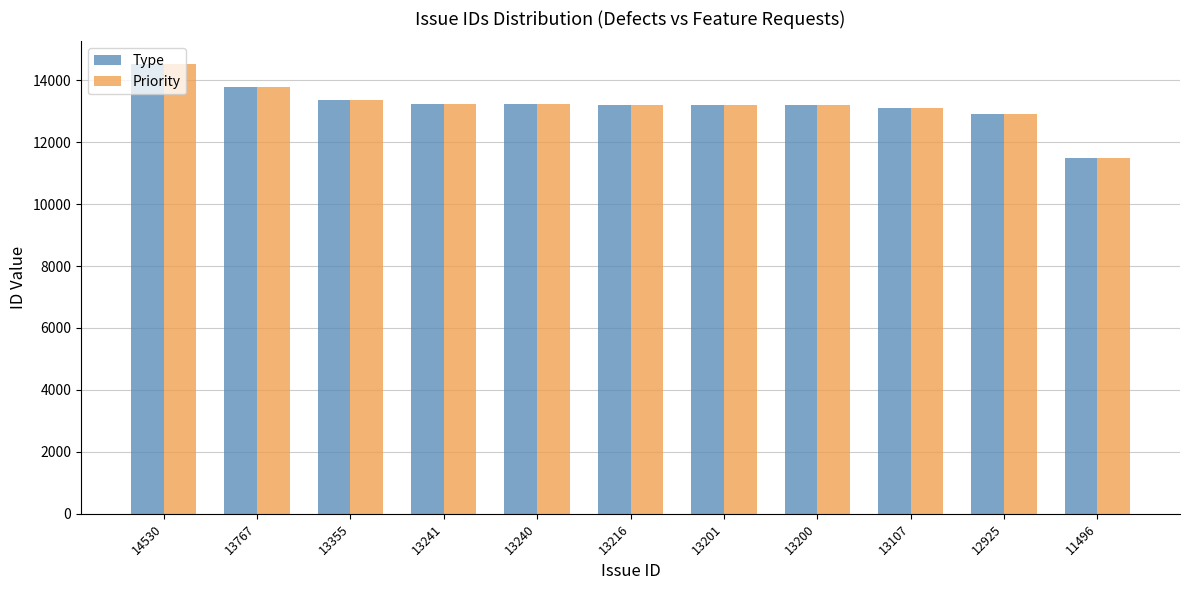

What is the difference between the maximum and minimum values in the Type series?

3034